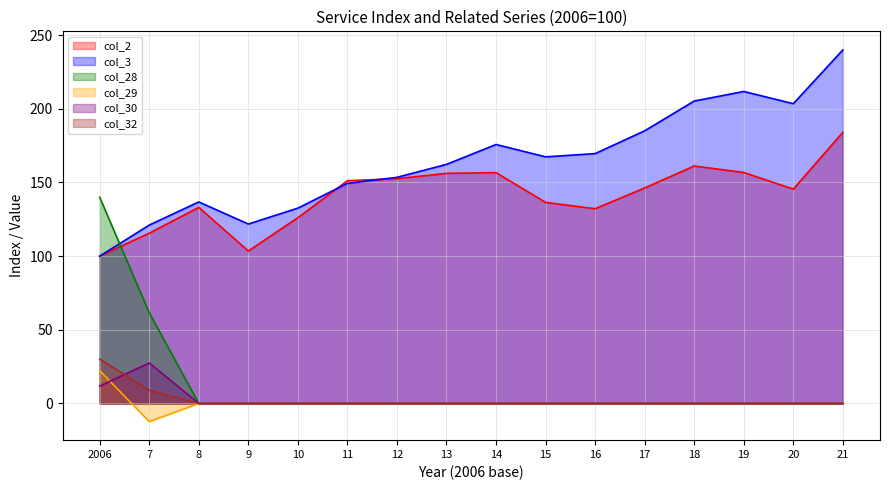

Rank the series by their maximum value, from highest to lowest.

col_3, col_2, col_28, col_32, col_30, col_29